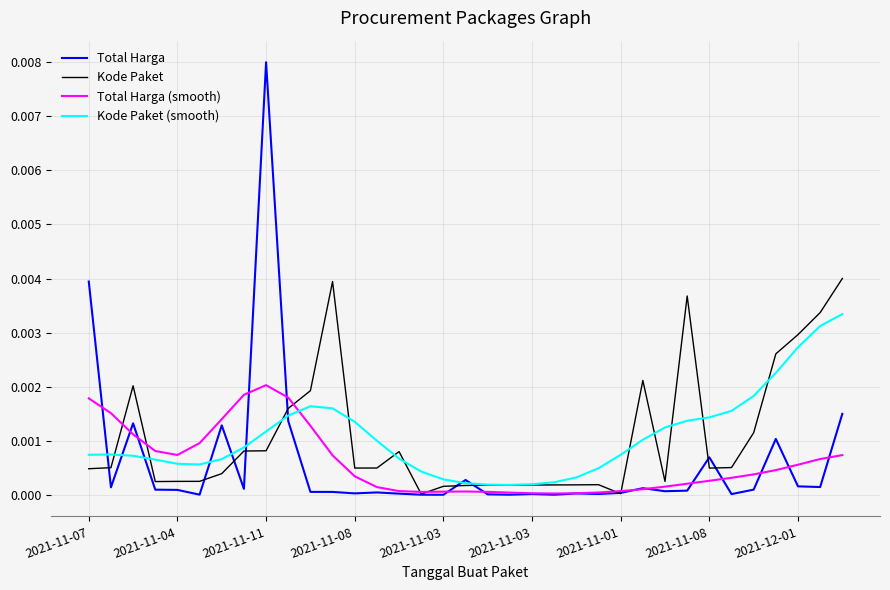

Which series has the largest range (max minus min)?

Total Harga